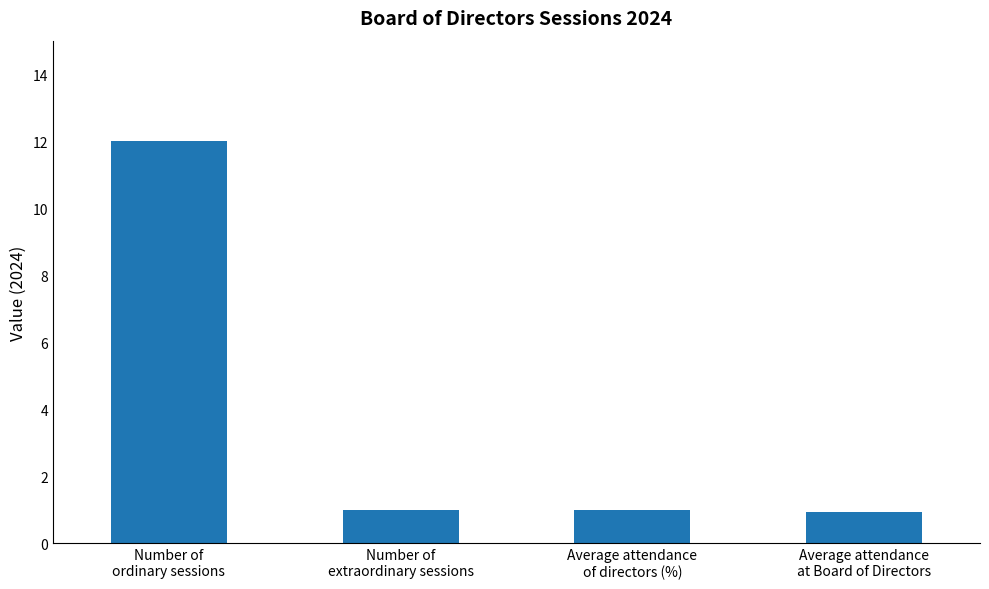

Count the number of data series in this chart.

1